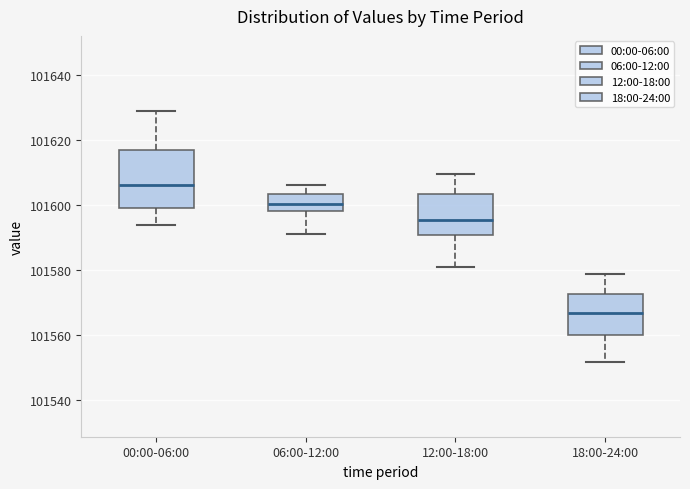

Reading left to right, read every box against the y-axis: the position of its median line, the range the box covers, and the ends of its whiskers. The values are not printed on the chart, so give them approximately, as read against the axis.

00:00-06:00: median 101606, box 101600 to 101616, whiskers 101594 to 101628
06:00-12:00: median 101600, box 101598 to 101604, whiskers 101592 to 101606
12:00-18:00: median 101596, box 101590 to 101604, whiskers 101580 to 101610
18:00-24:00: median 101566, box 101560 to 101572, whiskers 101552 to 101578